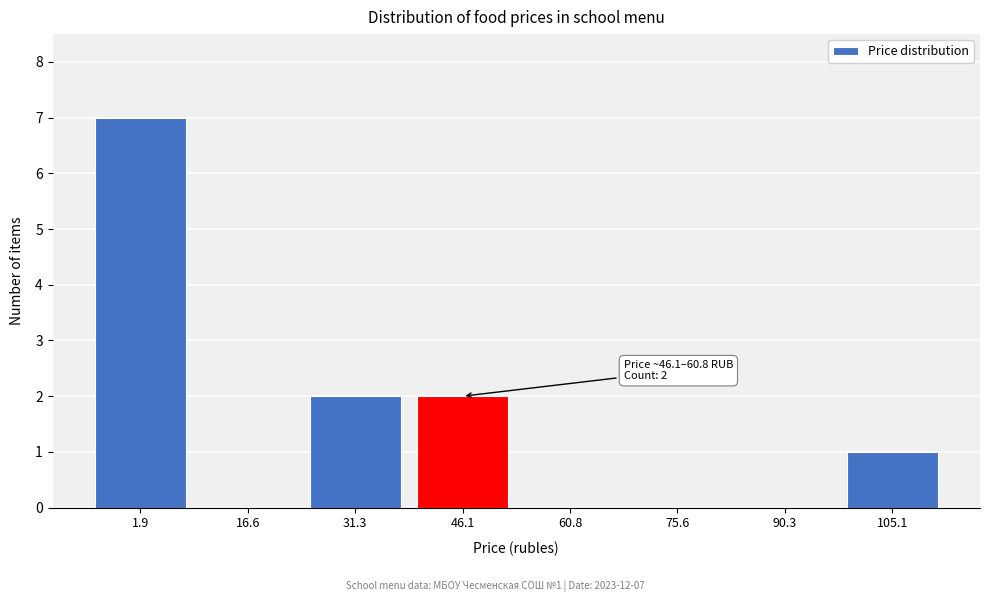

Reading right to left, what are all the values shown in this chart?

105.1=1	90.3=0	75.6=0	60.8=0	46.1=2	31.3=2	16.6=0	1.9=7